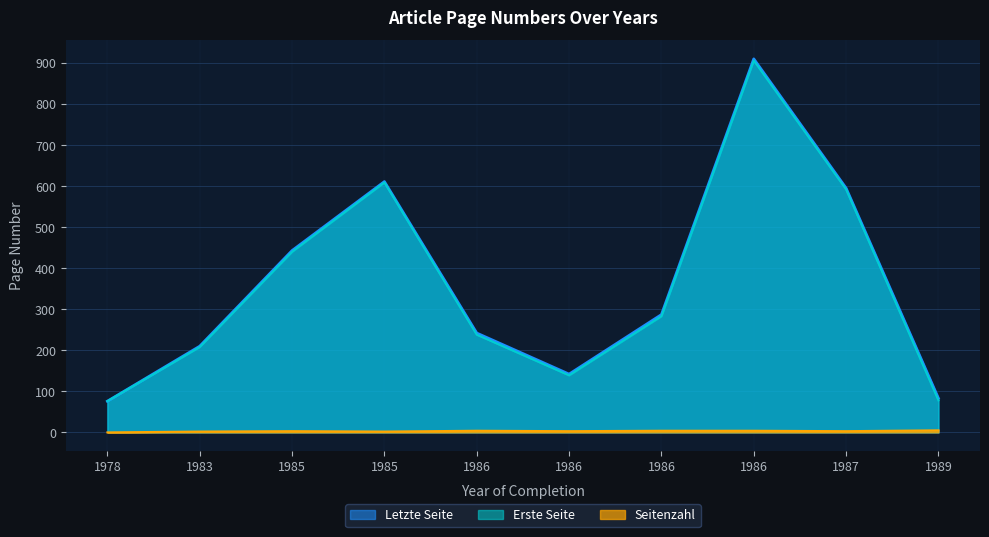

How many values in the Seitenzahl series are below 3?

3